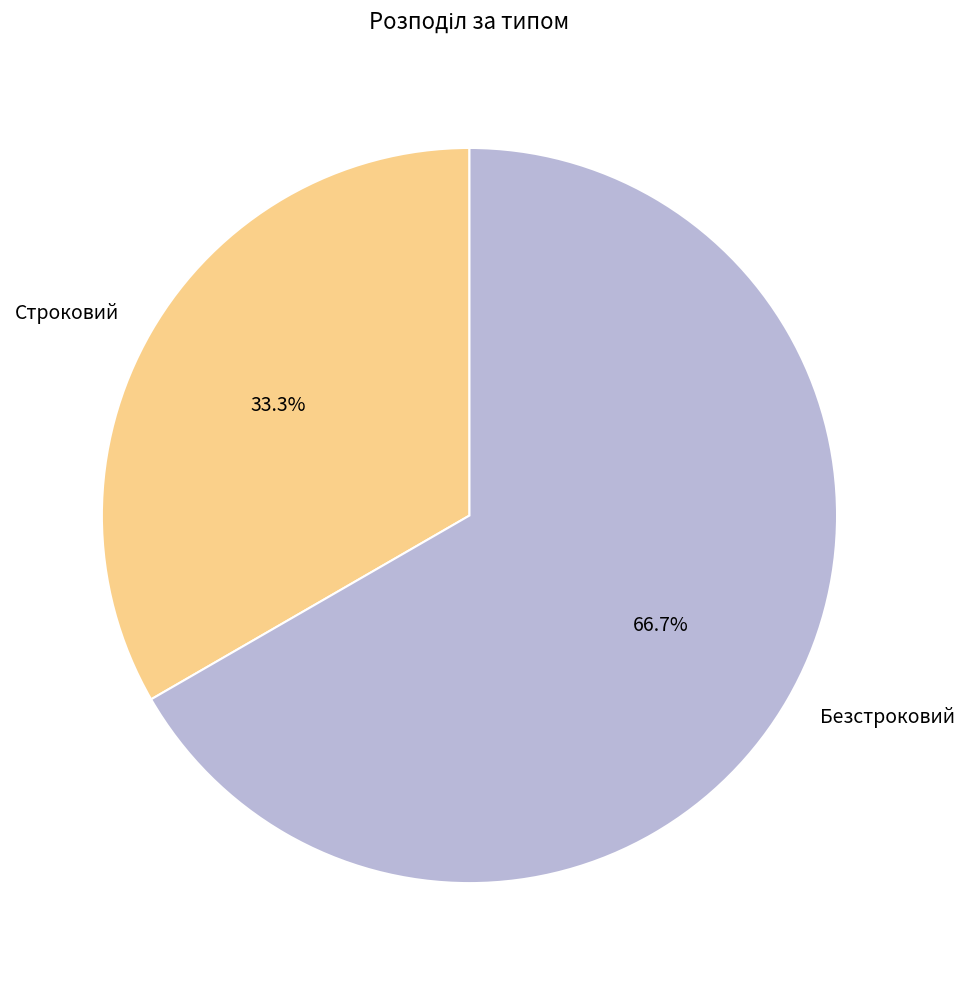

To the nearest percent, what is the difference between the Строковий and Безстроковий slice percentages?

33%